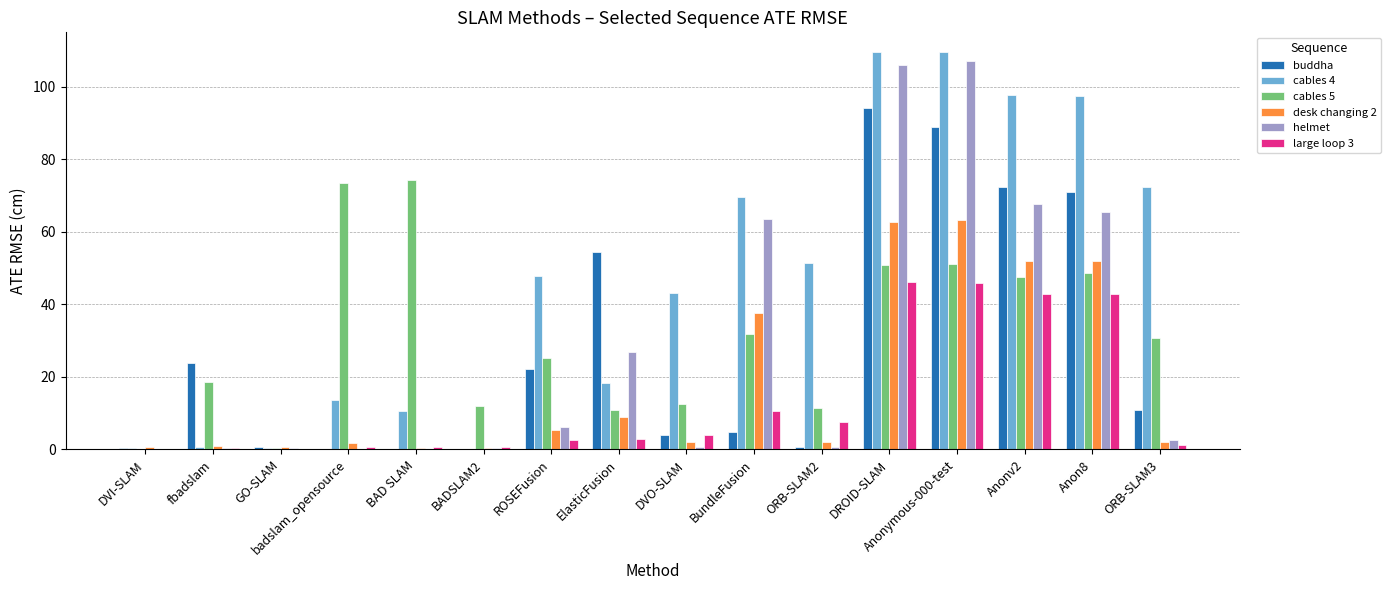

Count the number of categories in the chart.

16